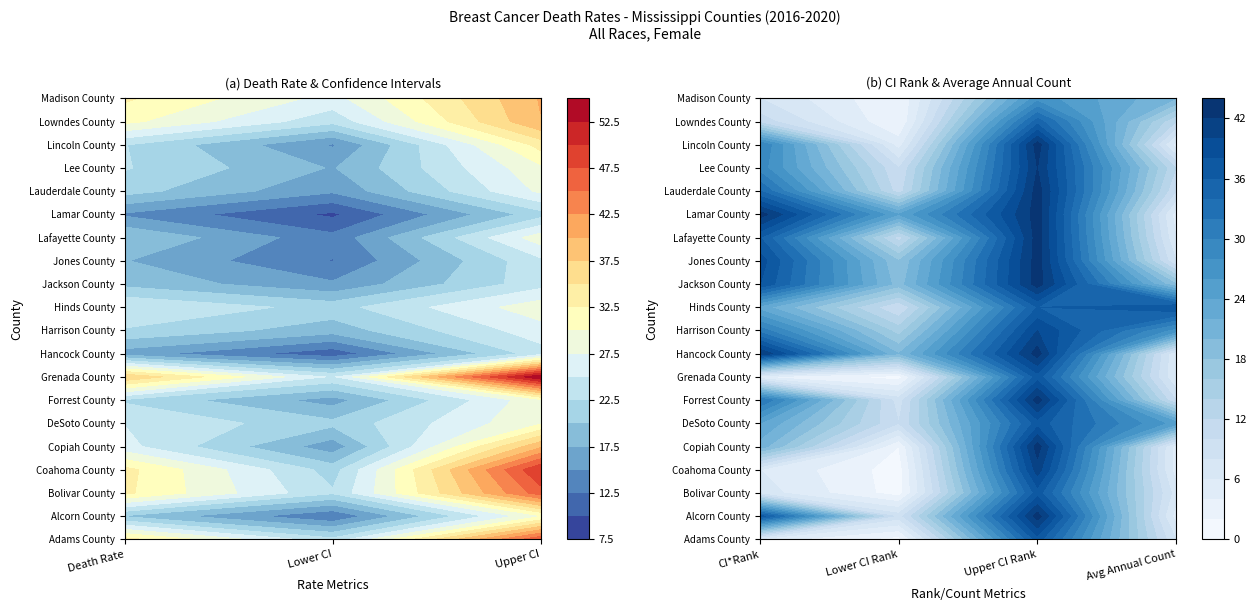

What is the maximum value shown in the chart?

54.9